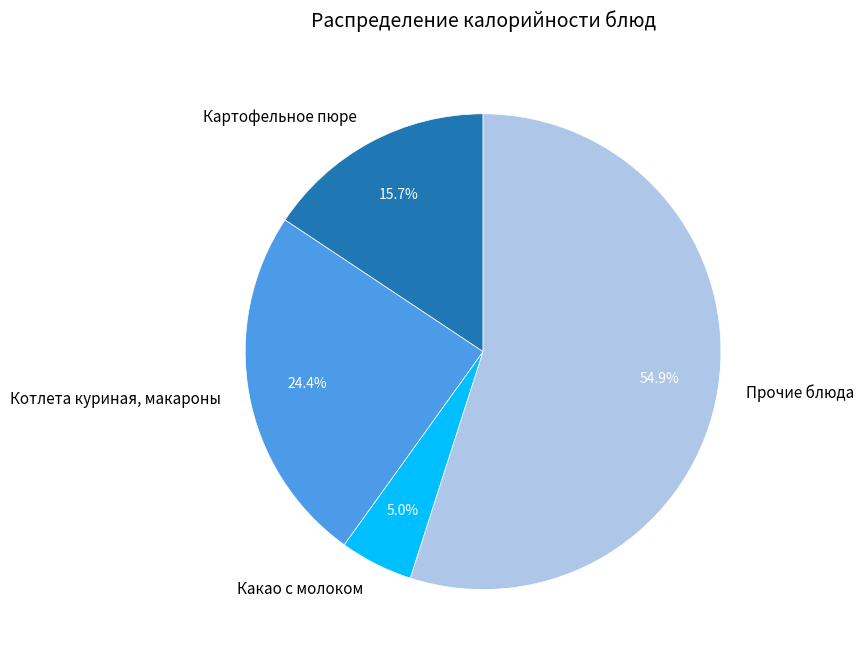

Is the sum of Картофельное пюре and Прочие блюда greater than half?

Yes